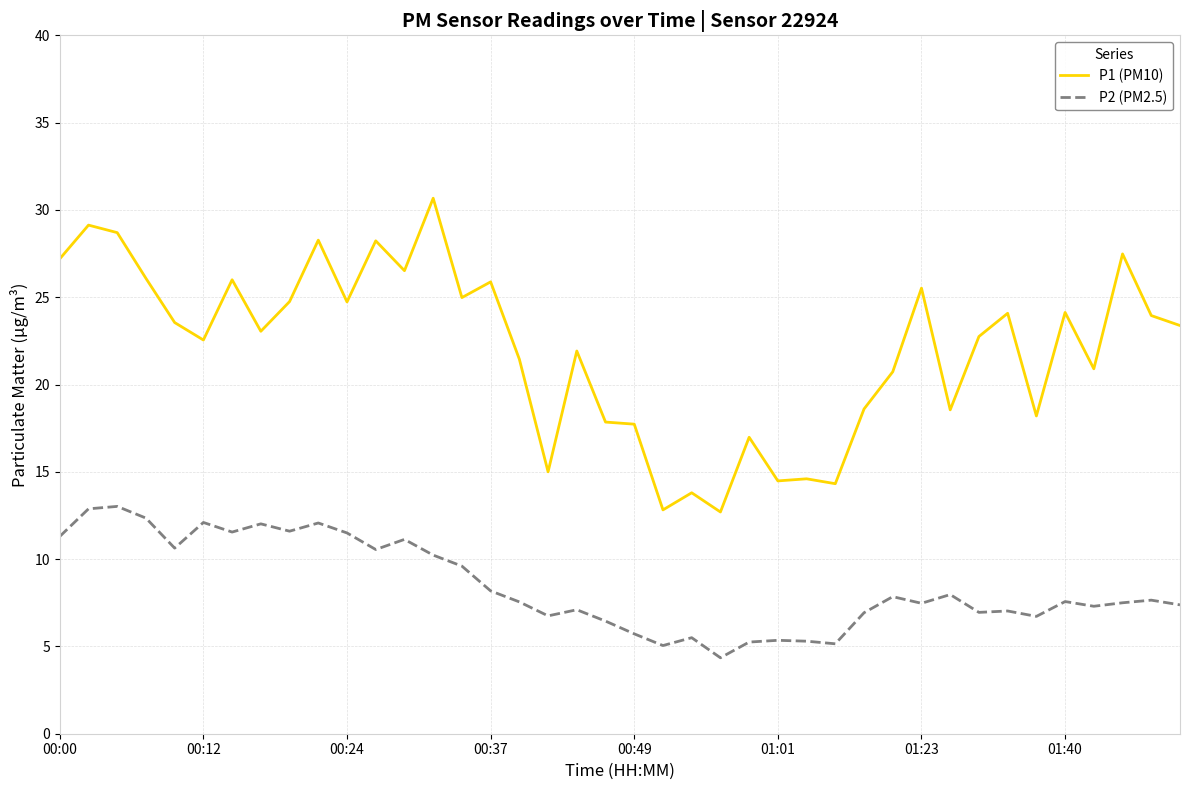

List the series in order of their peak value, highest first.

P1 (PM10), P2 (PM2.5)